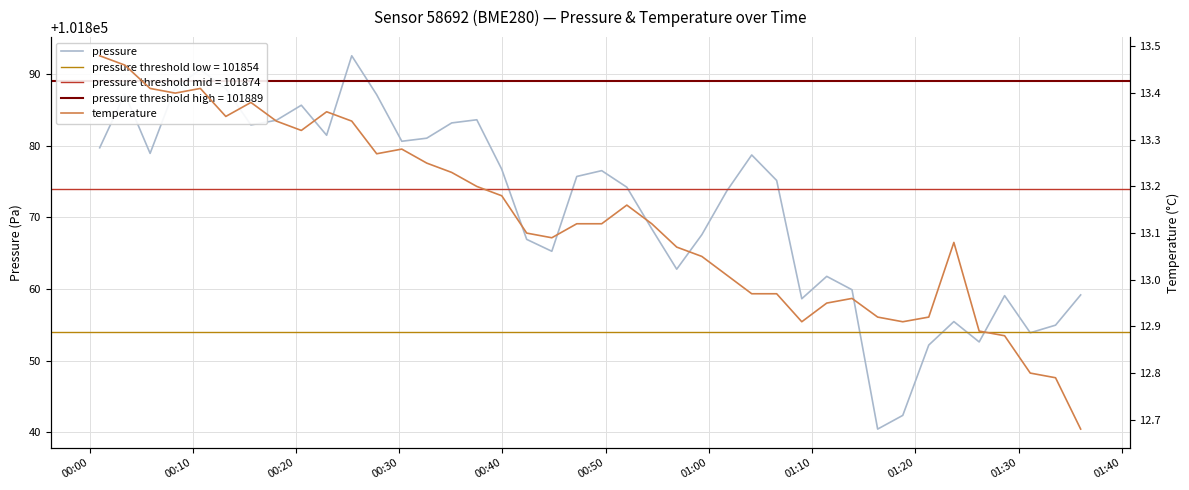

What is the minimum value for pressure?

101840.5